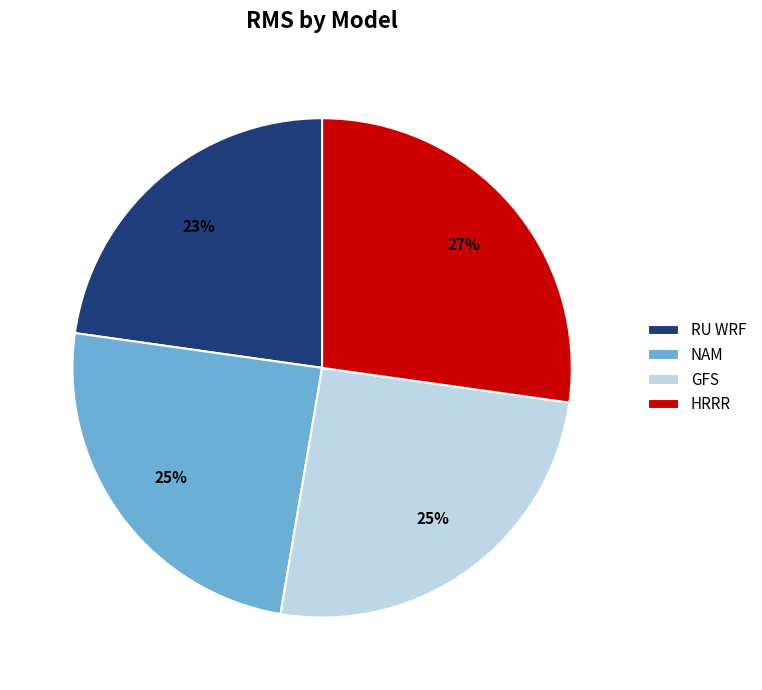

To the nearest percent, what percentage of the pie is RU WRF?

23%